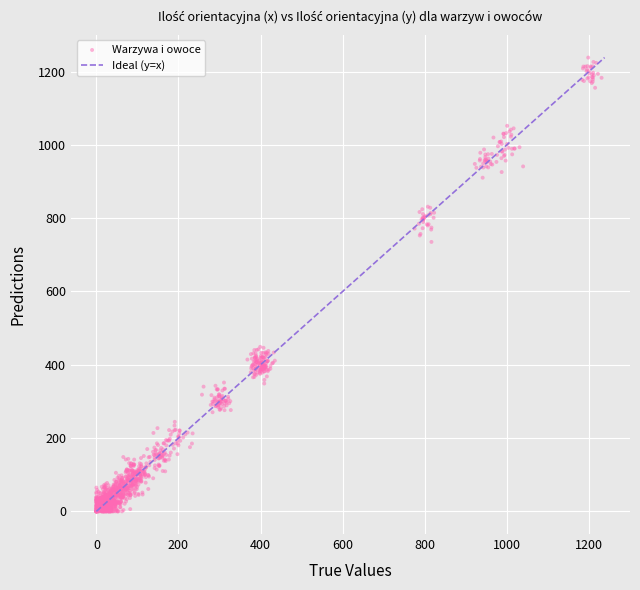

What is the range of Y values (max minus min)?

1238.2